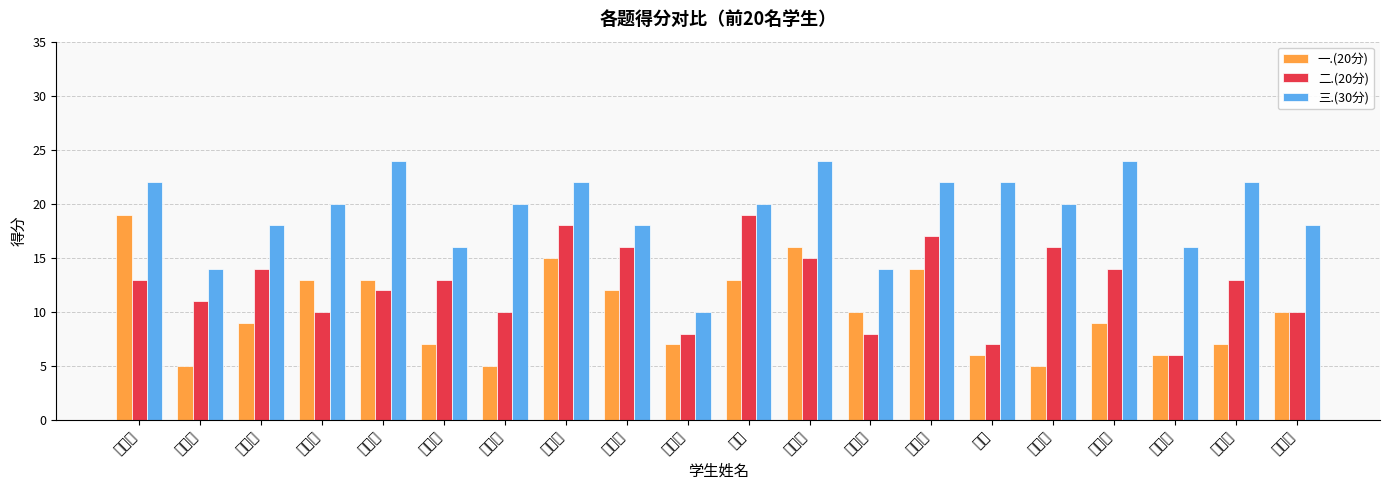

At which category is the sum across all series the highest?

李慧宁